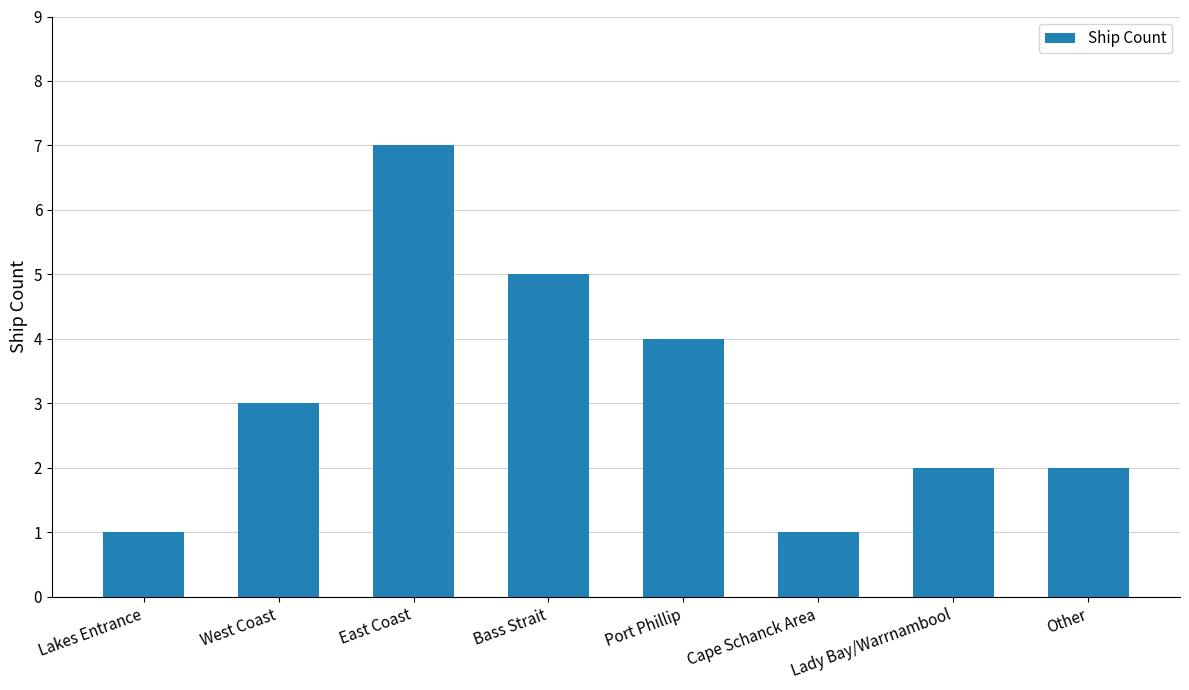

What value does the data have at West Coast?

3